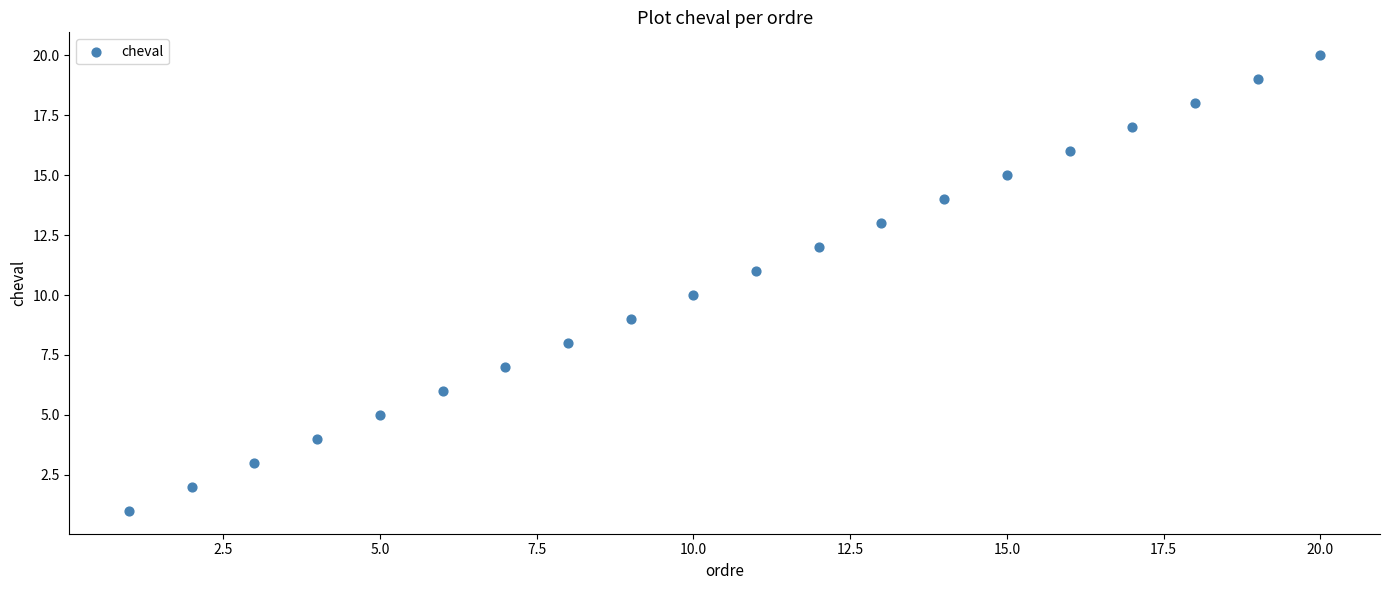

What is the range of Y values (max minus min)?

19